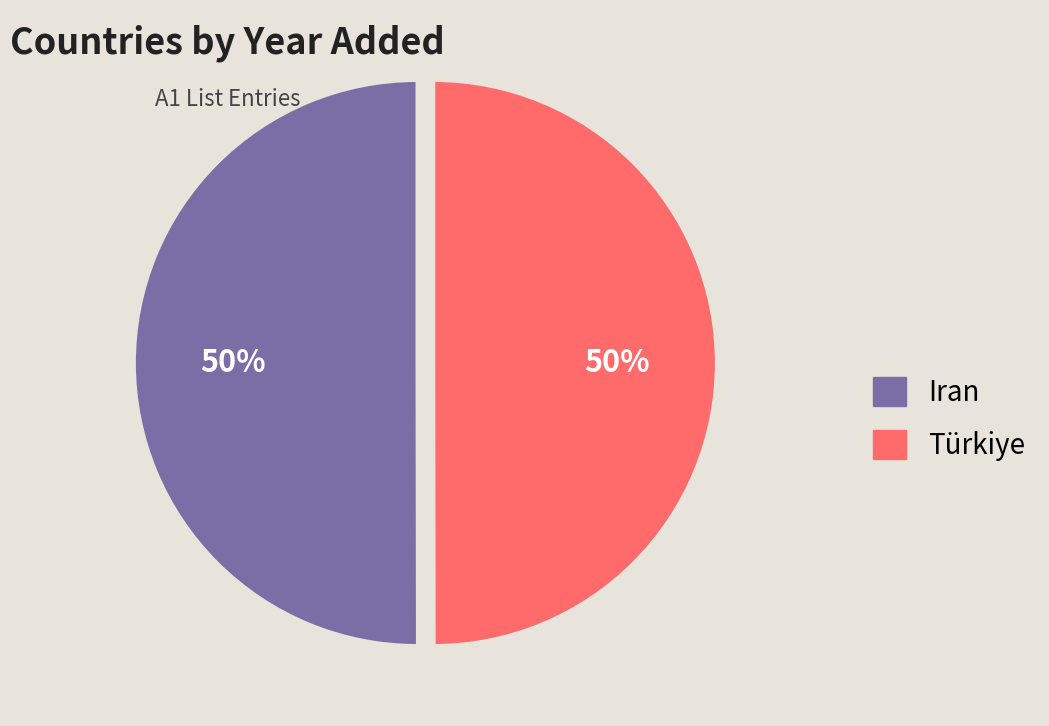

To the nearest percent, what is the average slice percentage?

50%